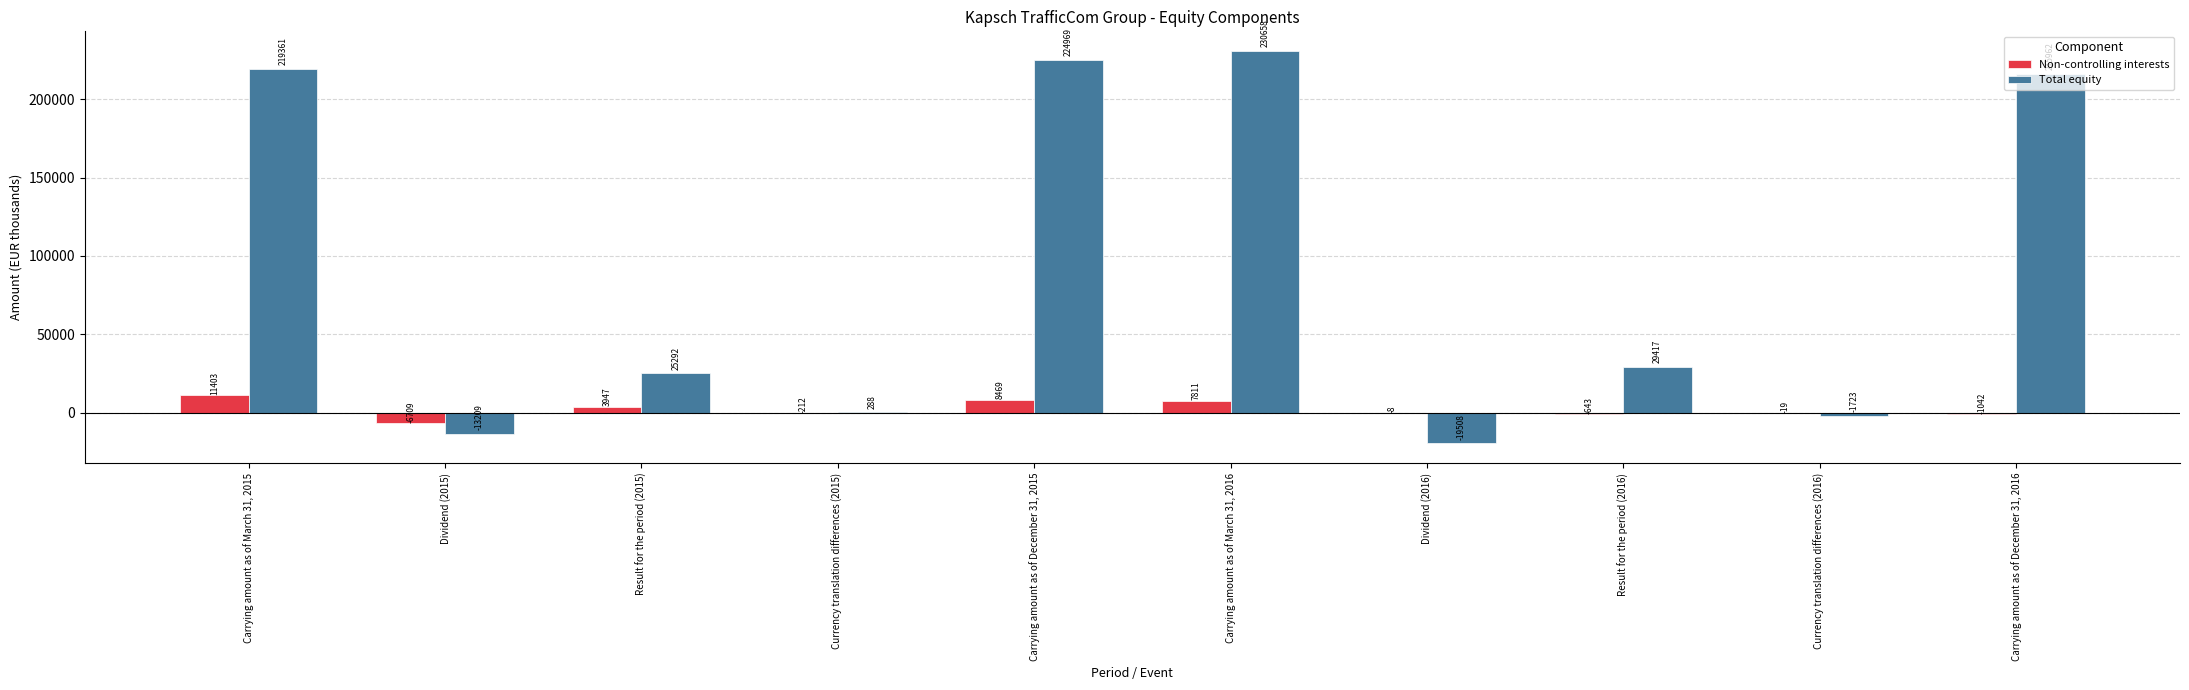

What is the spread (max minus min) of values at Dividend (2016)?

19500